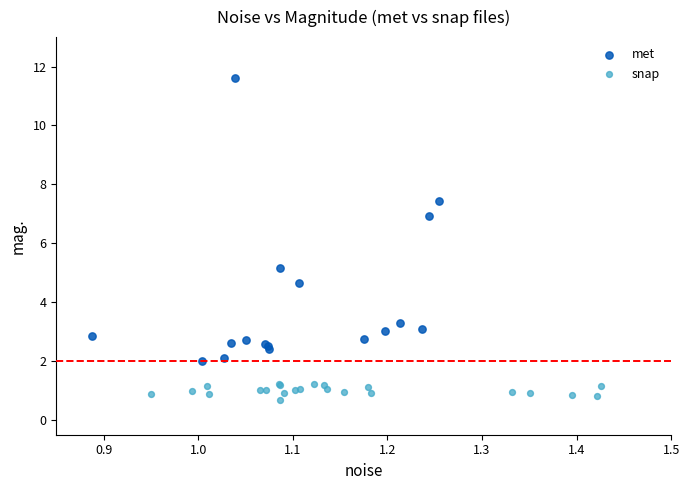

Which series reaches the minimum Y coordinate?

snap